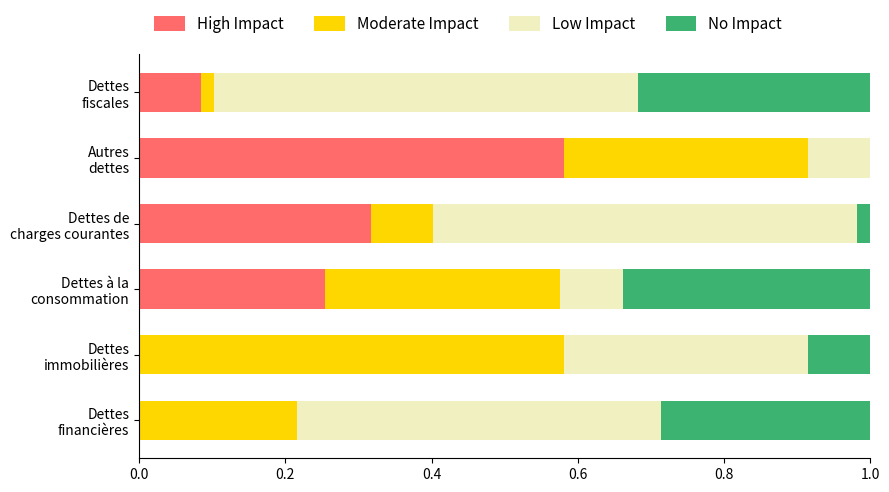

What is the sum of all High Impact values?

1.2